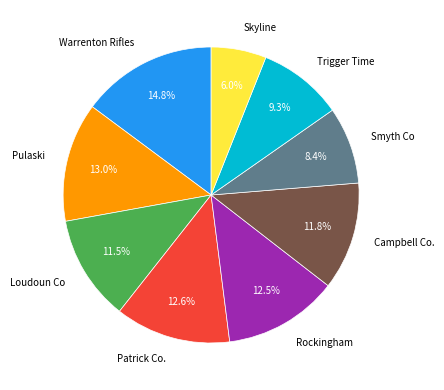

Count the number of slices in the pie.

9